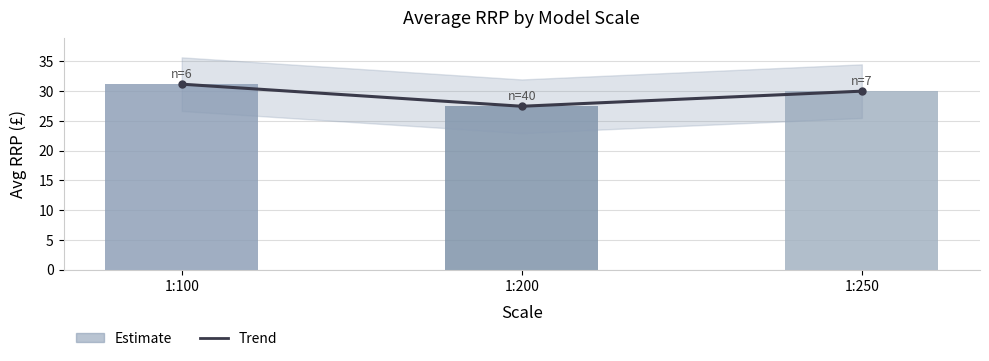

Which series has the largest total across all categories?

Trend